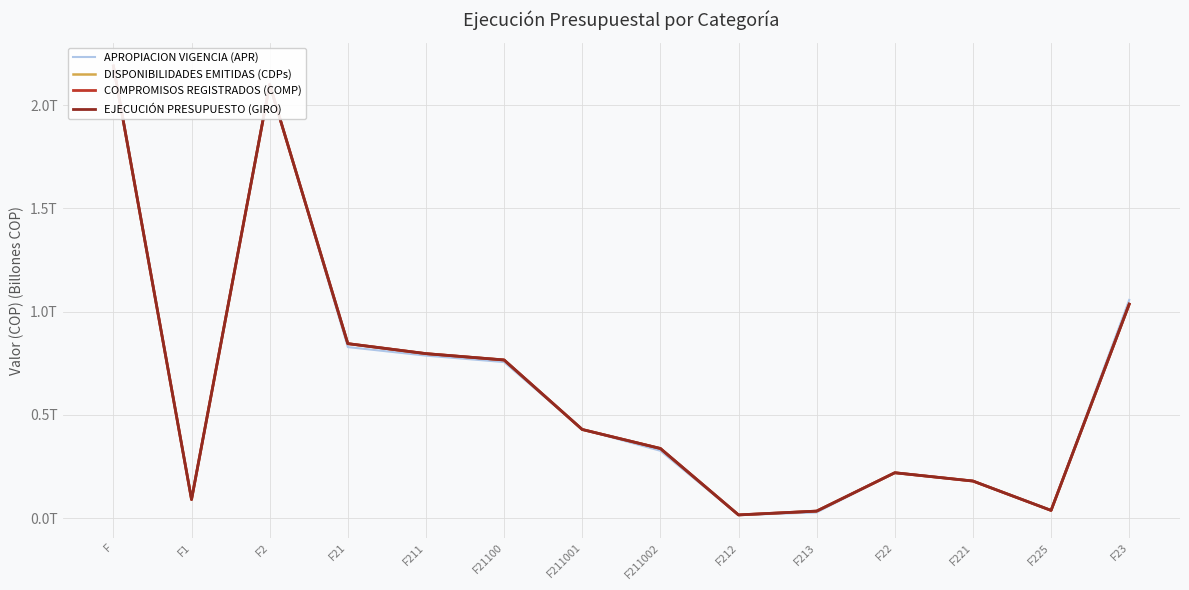

What is the greatest value displayed?

2.2